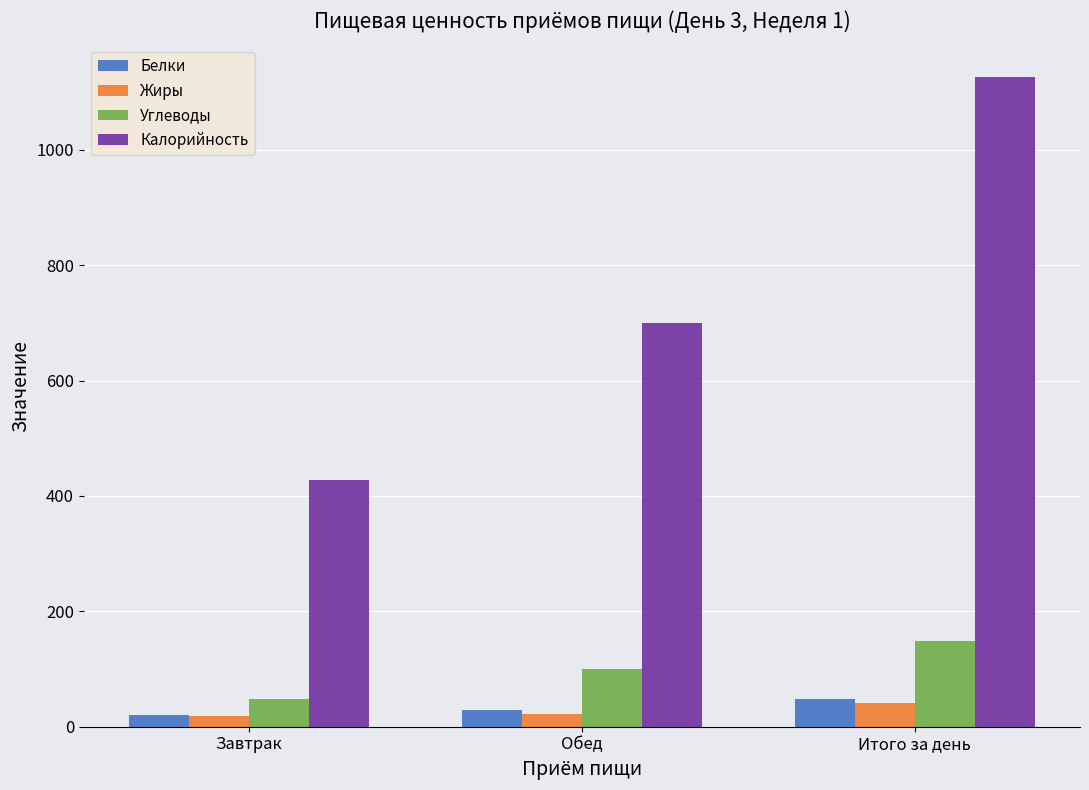

Are the bars horizontal?

No